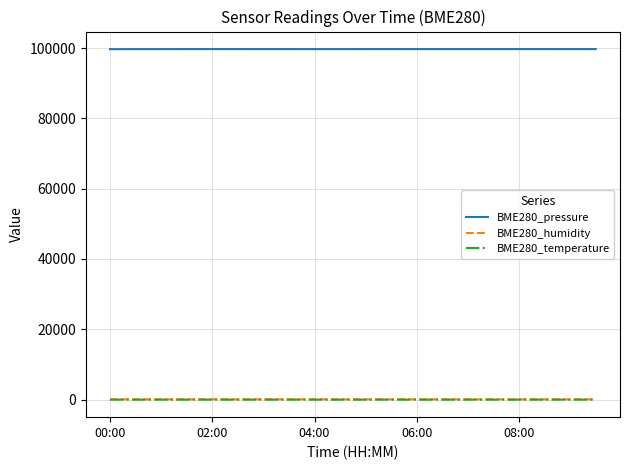

Is this an area chart (filled region under the line)?

No